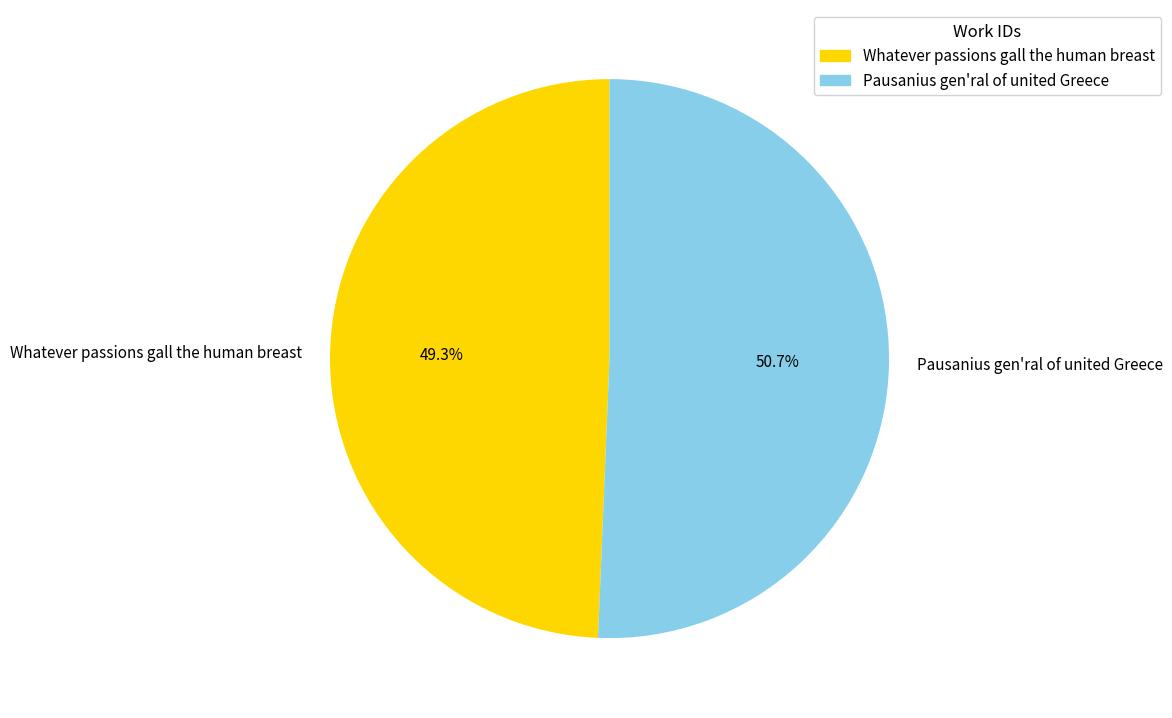

The Pausanius gen'ral of united Greece slice represents 51% of the pie. True or false?

True